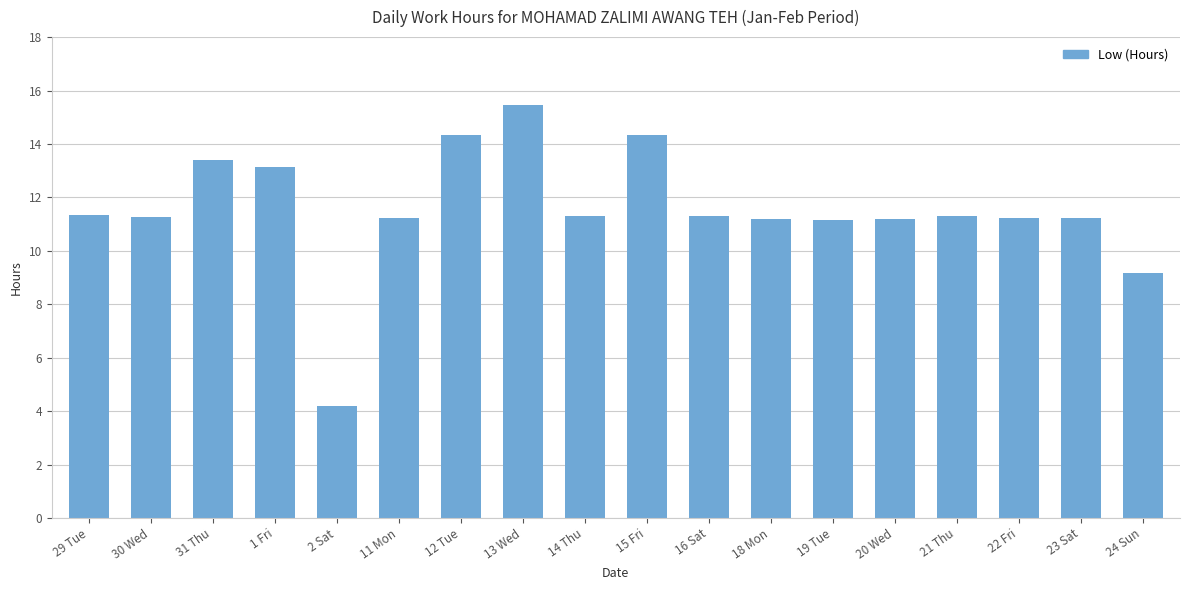

What is the label of the 8th bar from the left?

13 Wed